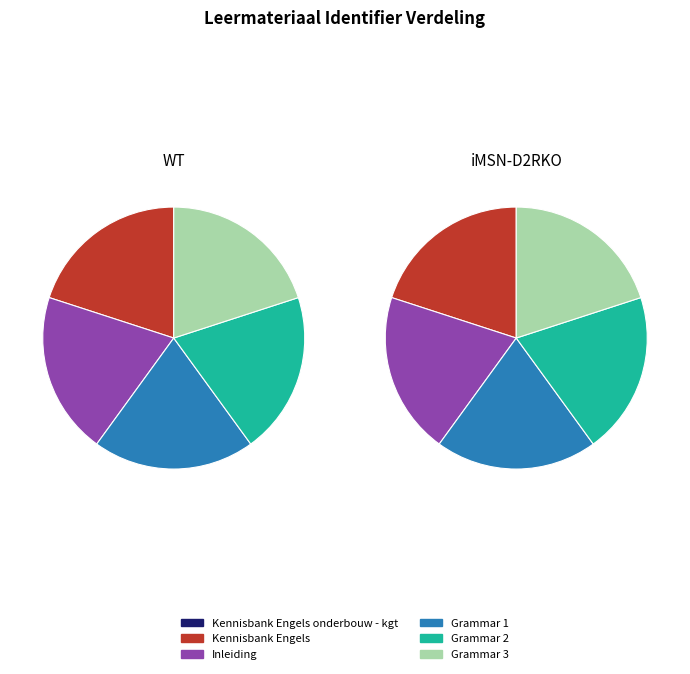

How many segments does this pie chart have?

6